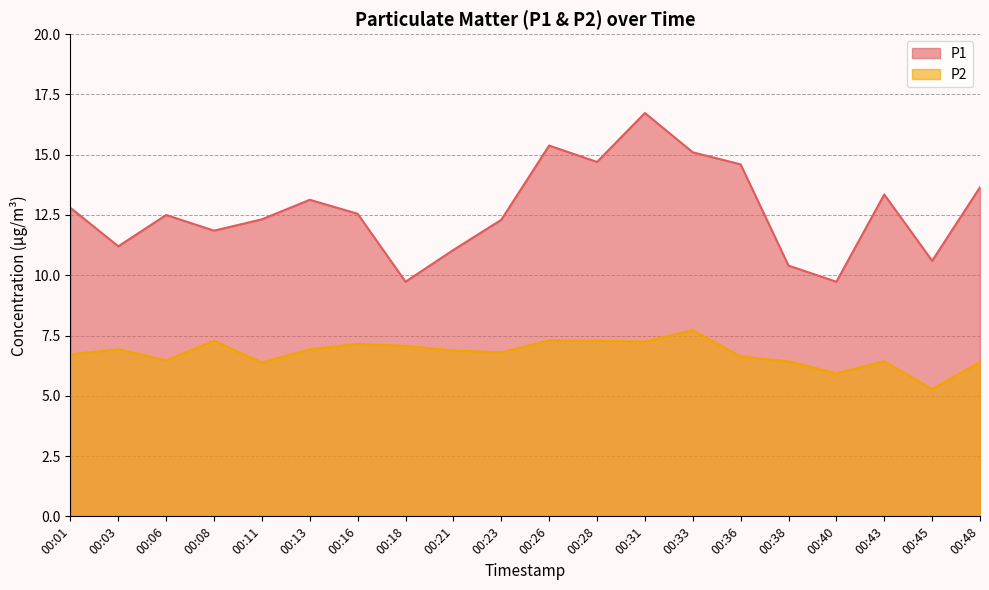

What is the value of the P1 point at the 20th from the left?

13.7